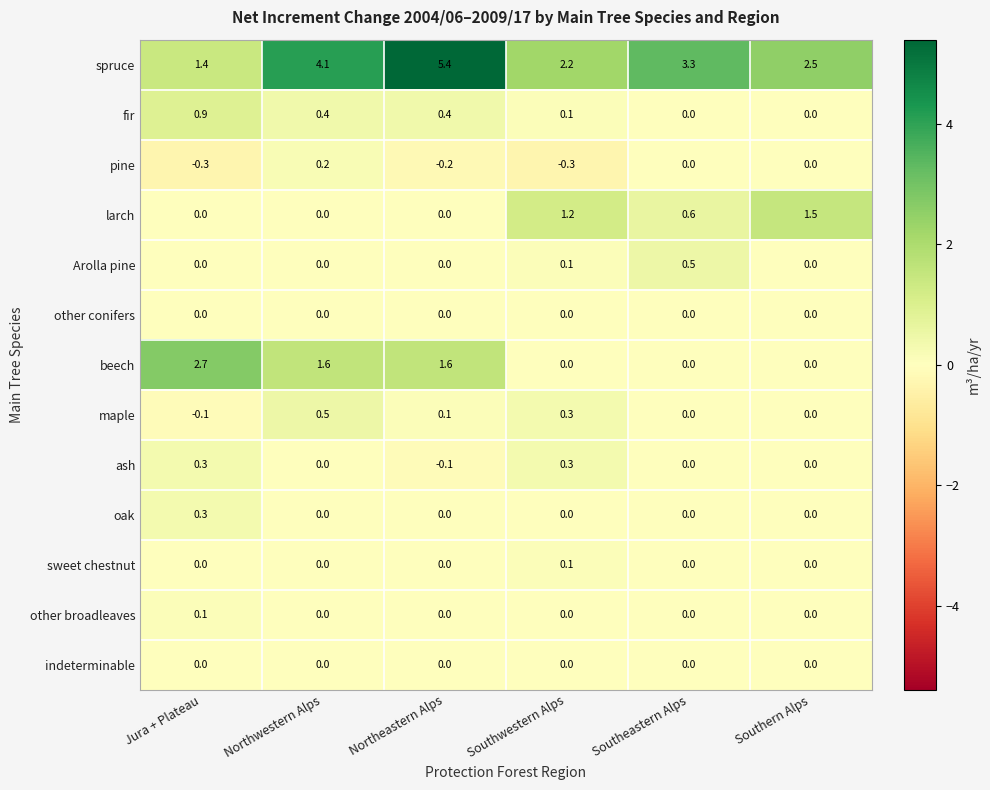

How many data points does each series have?

6